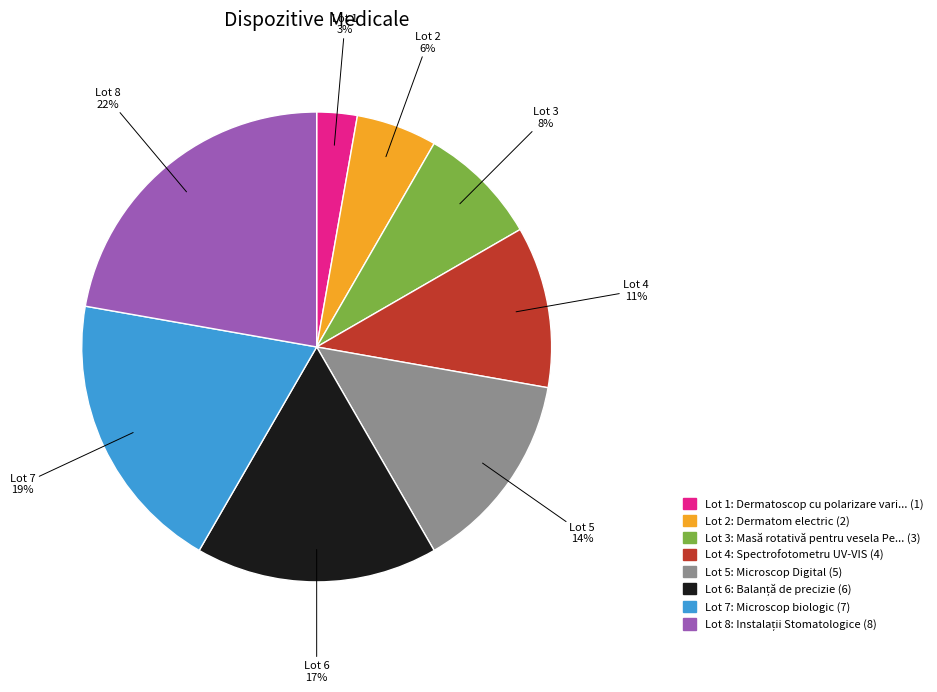

Is there any slice that represents more than half of the pie?

No